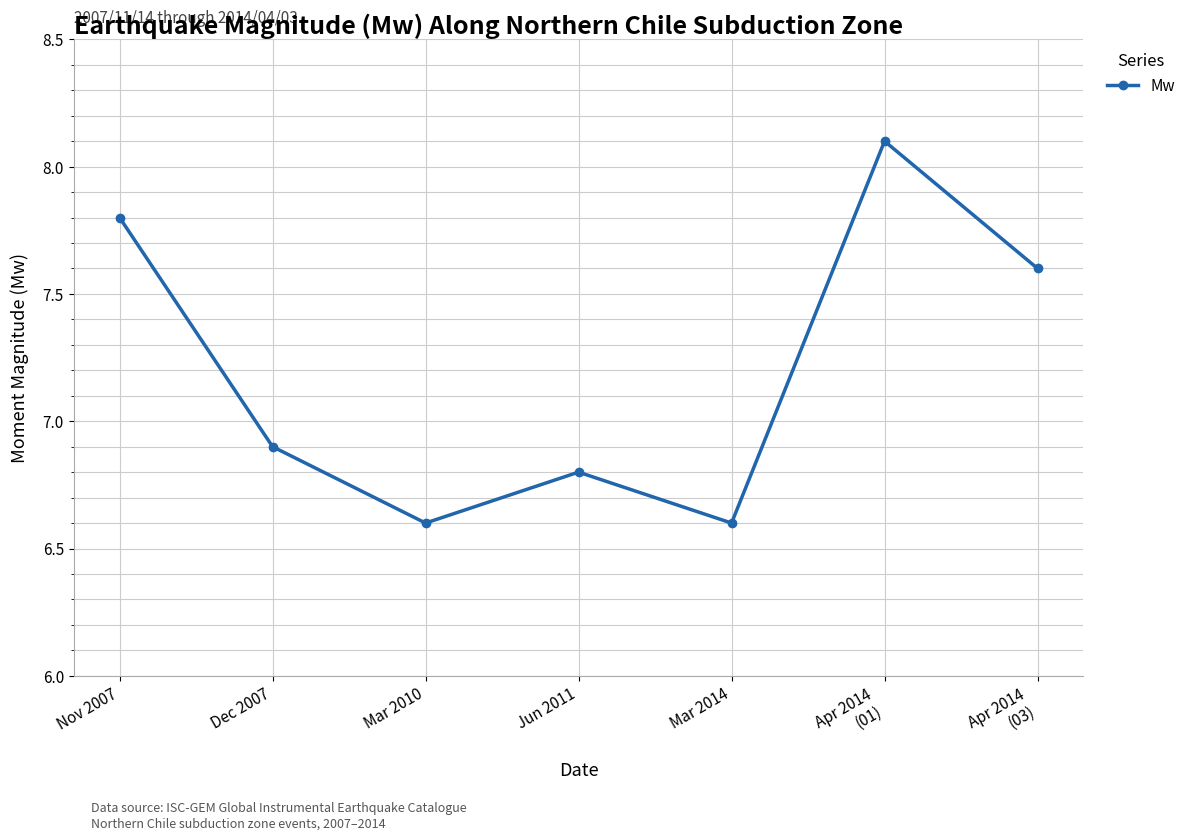

What is the label of the 5th point from the right?

Mar 2010